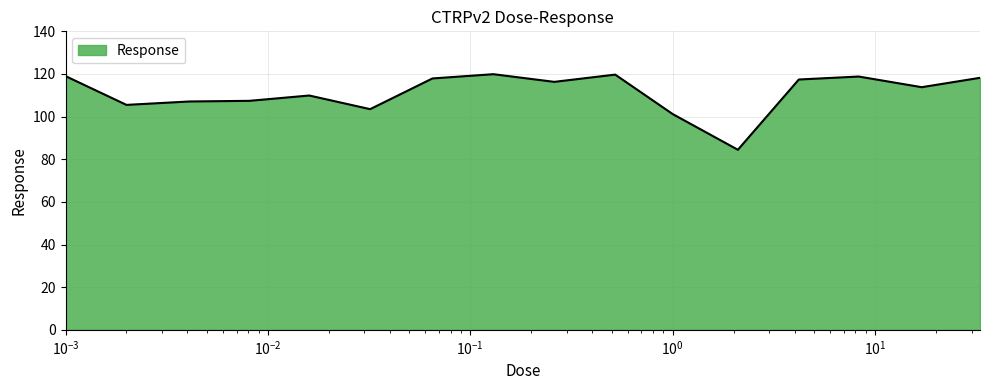

What is the maximum value shown in the chart?

119.9